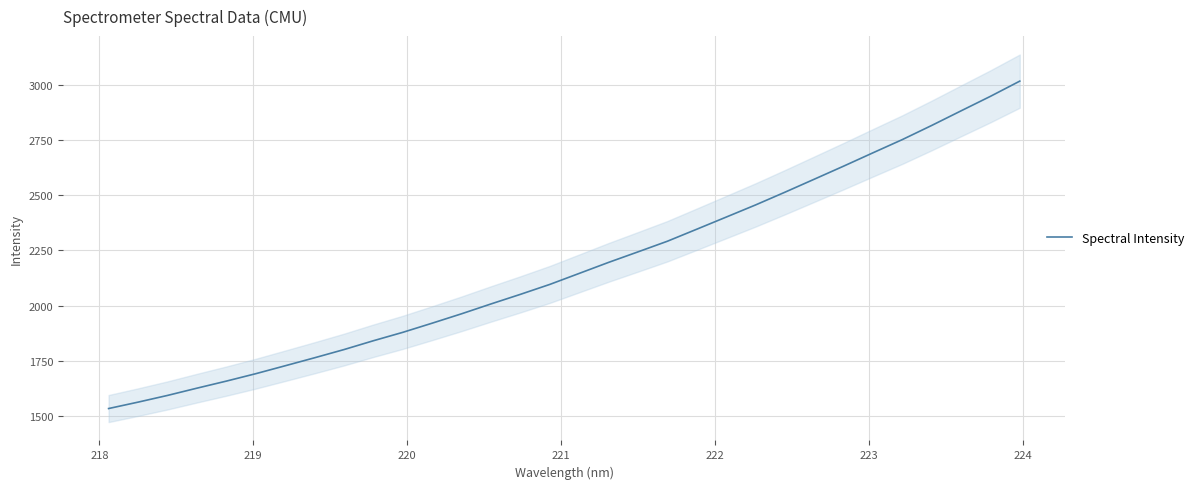

What is the maximum value for Spectral Intensity?

3017.2